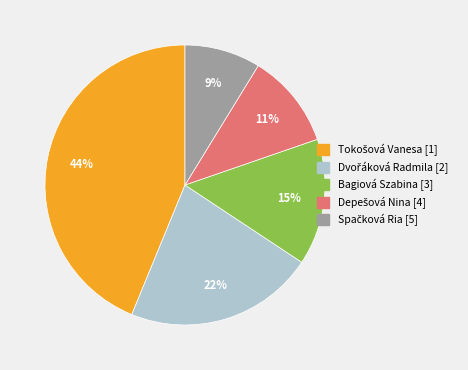

Count the number of slices in the pie.

5